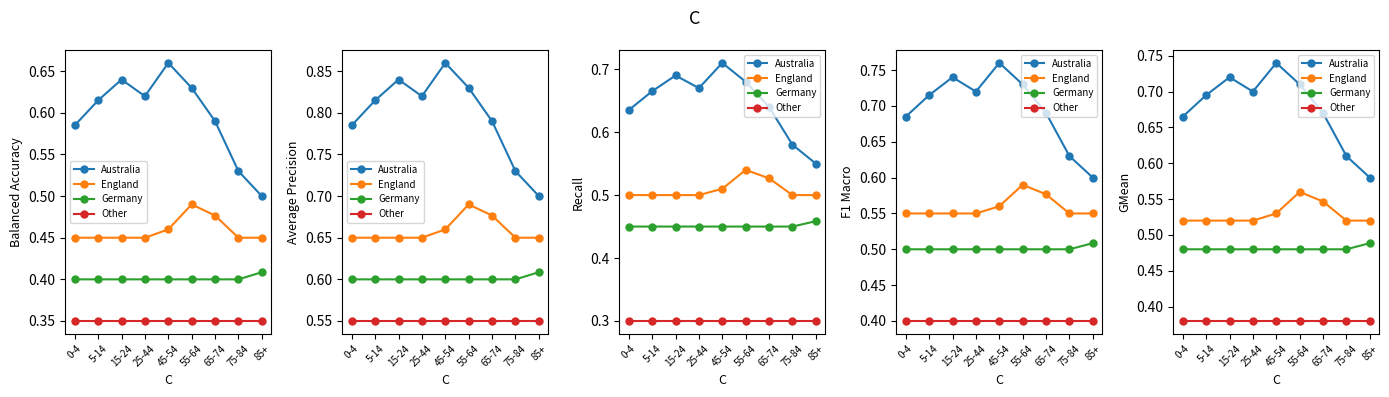

How many England values are between 0 and 1?

9